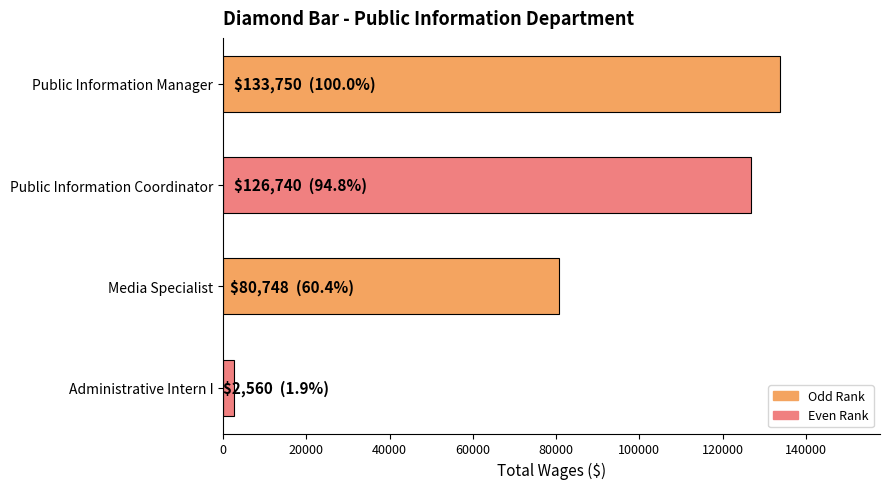

What is the maximum value shown in the chart?

133750